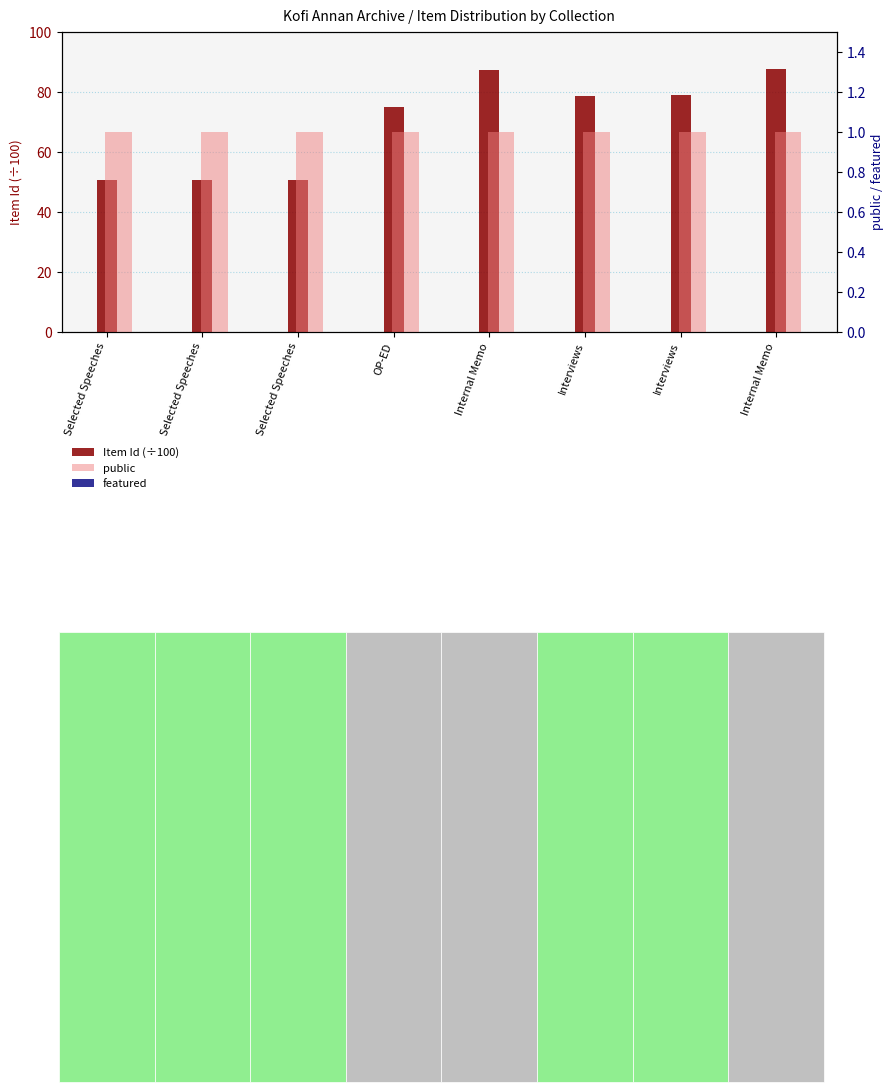

The public series shows 1.0 at Interviews. True or false?

True